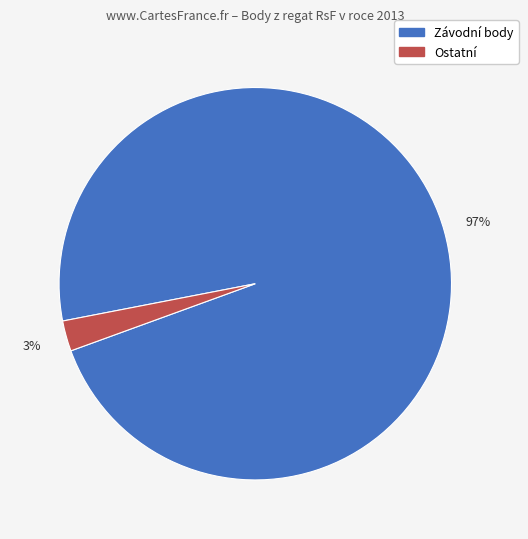

Does any single category account for the majority?

Yes